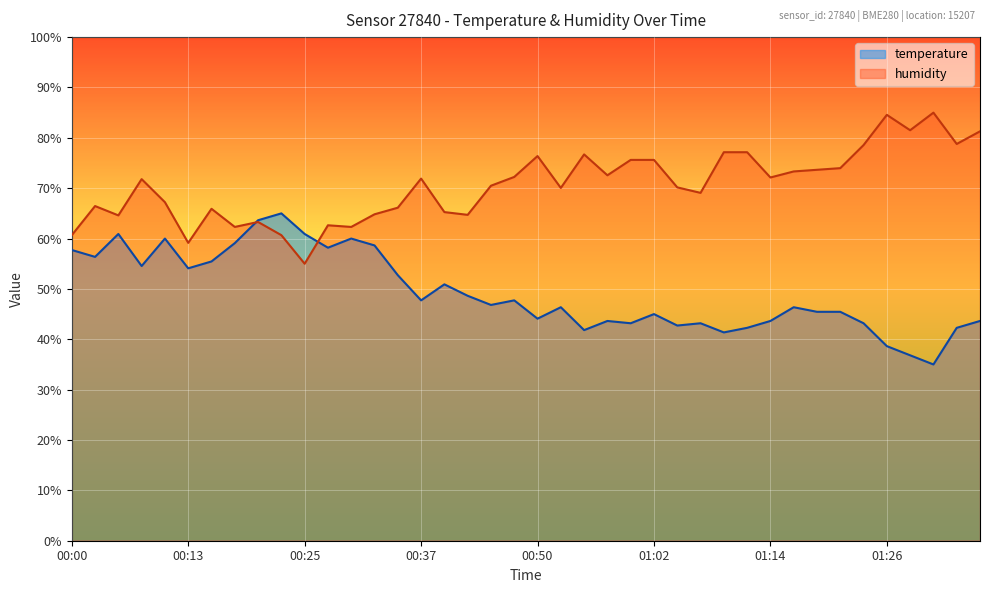

Reading right to left, transcribe all the data shown in this chart.

temperature: 43.6	42.3	35.0	36.8	38.6	43.2	45.5	45.5	46.4	43.6	42.3	41.4	43.2	42.7	45.0	43.2	43.6	41.8	46.4	44.1	47.7	46.8	48.6	50.9	47.7	52.7	58.6	60.0	58.2	60.9	65.0	63.6	59.1	55.5	54.1	60.0	54.5	60.9	56.4	57.7
humidity: 81.3	78.8	85.0	81.5	84.6	78.6	74.0	73.7	73.3	72.1	77.1	77.1	69.1	70.2	75.6	75.6	72.6	76.7	70.1	76.4	72.2	70.5	64.7	65.3	71.9	66.1	64.8	62.3	62.6	55.0	60.7	63.3	62.3	65.9	59.1	67.2	71.8	64.6	66.5	60.7